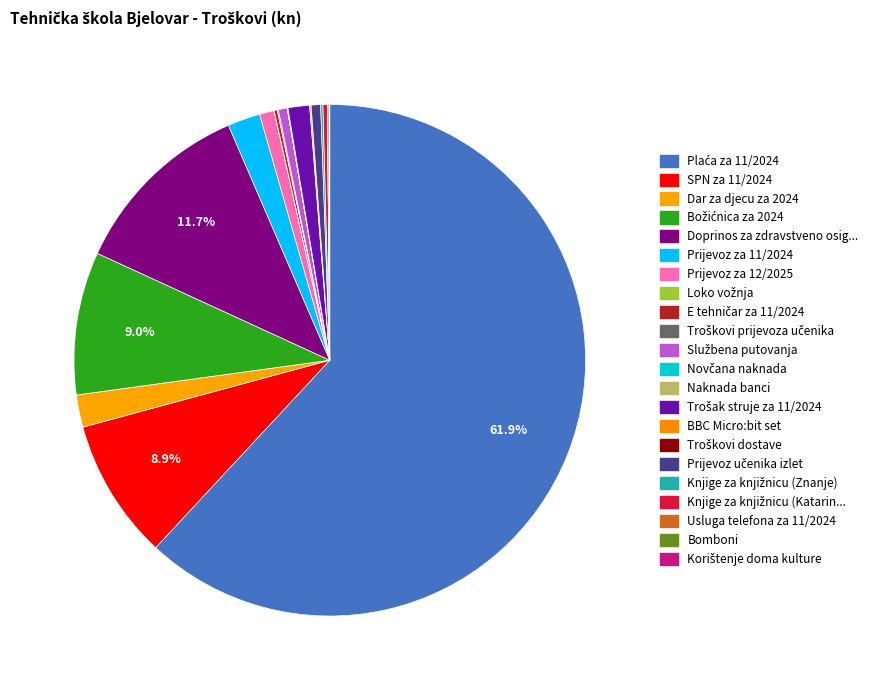

Rank the categories by value from highest to lowest.

Plaća za 11/2024, Doprinos za zdravstveno osiguranje, Božićnica za 2024, SPN za 11/2024, Prijevoz za 11/2024, Dar za djecu za 2024, Trošak struje za 11/2024, Prijevoz za 12/2025, Prijevoz učenika izlet, Službena putovanja, Knjige za knjižnicu (Katarina Zrinska), E tehničar za 11/2024, Knjige za knjižnicu (Znanje), Bomboni, BBC Micro:bit set, Troškovi prijevoza učenika, Korištenje doma kulture, Naknada banci, Usluga telefona za 11/2024, Loko vožnja, Troškovi dostave, Novčana naknada